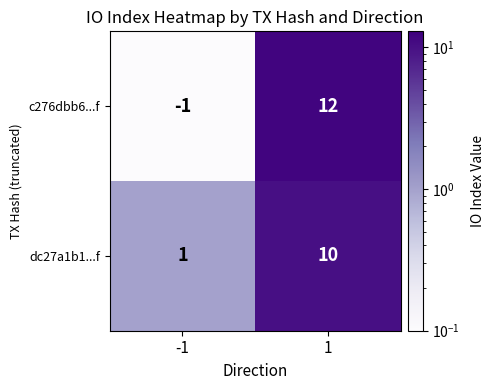

List the series in order of their peak value, highest first.

c276dbb6...f, dc27a1b1...f